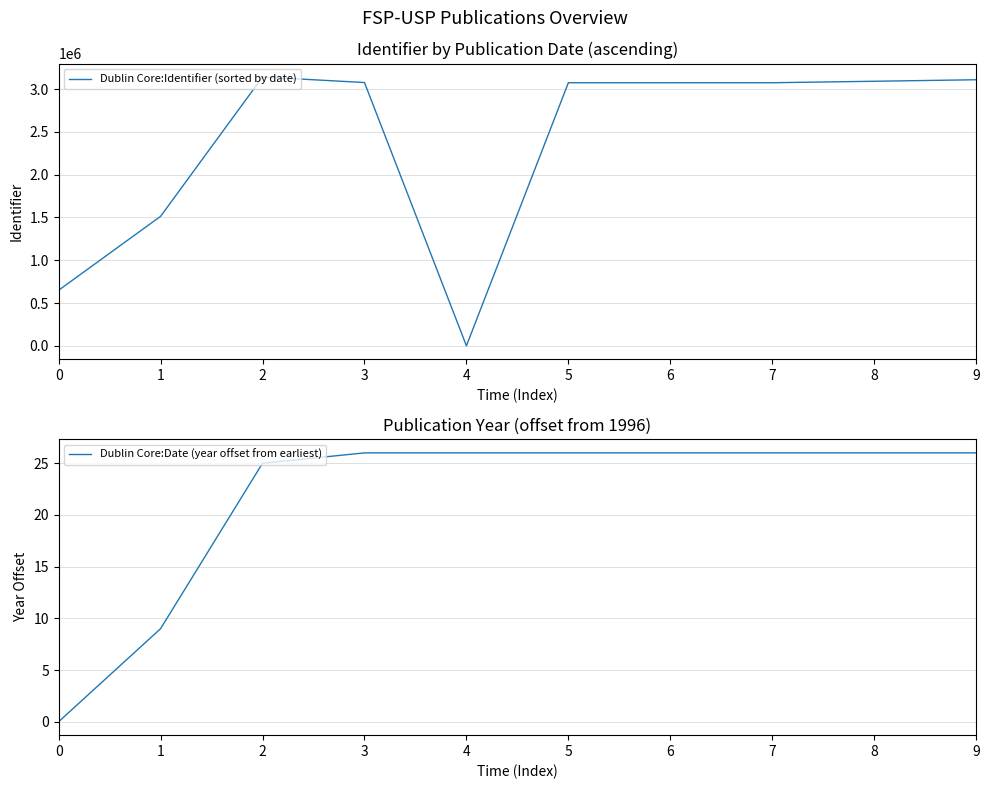

The value of Dublin Core:Identifier (sorted by date) at 9 is 4772026. True or false?

False